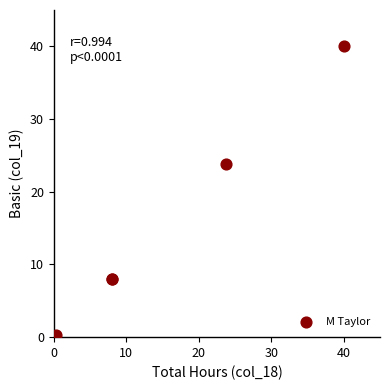

What Y value in the scatter plot is closest to 20?

23.8